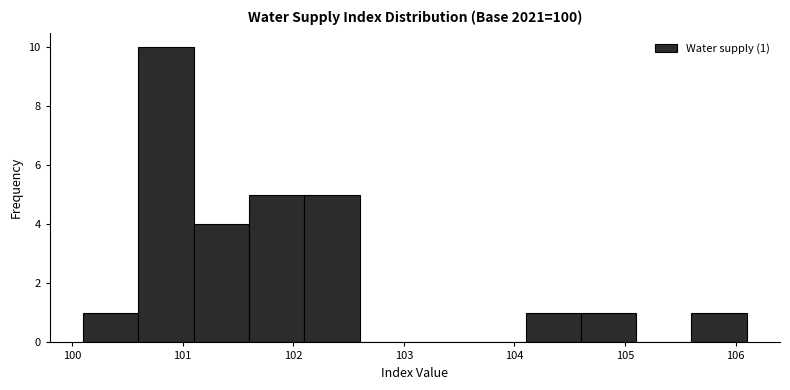

Over which range of the x-axis is the bar tallest?

100.6 to 101.1